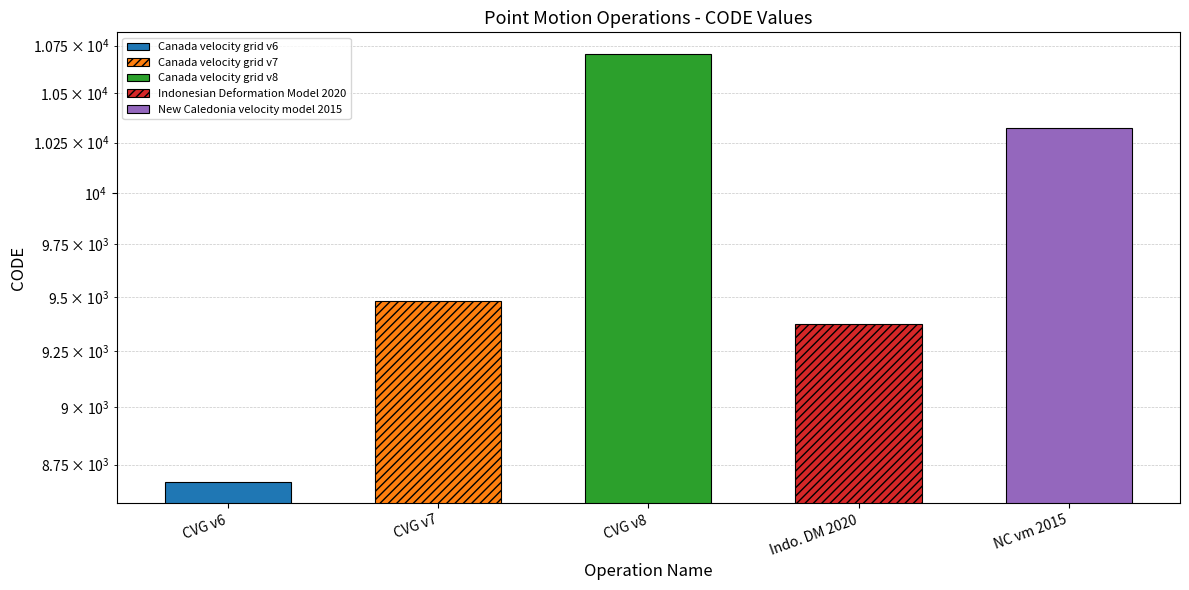

Rank the categories by value from lowest to highest.

Canada velocity grid v6, Indonesian Deformation Model 2020, Canada velocity grid v7, New Caledonia velocity model 2015, Canada velocity grid v8